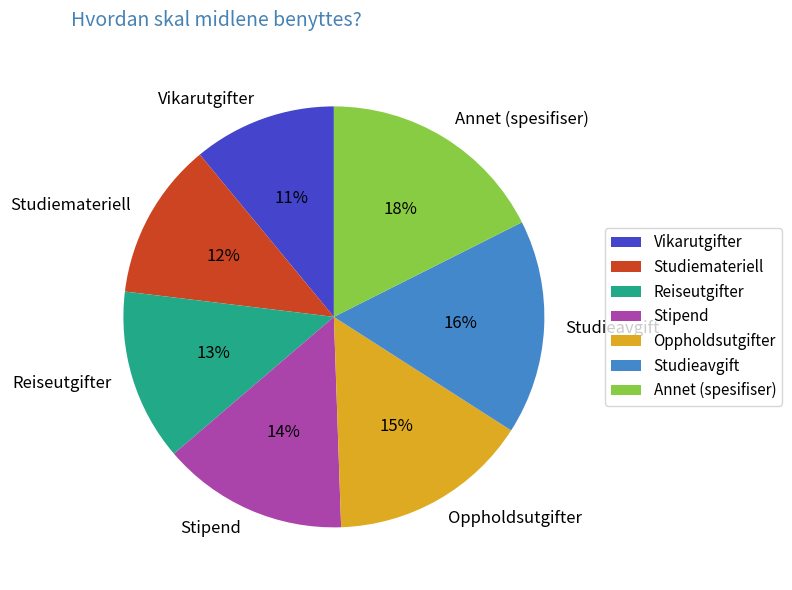

How many segments does this pie chart have?

7